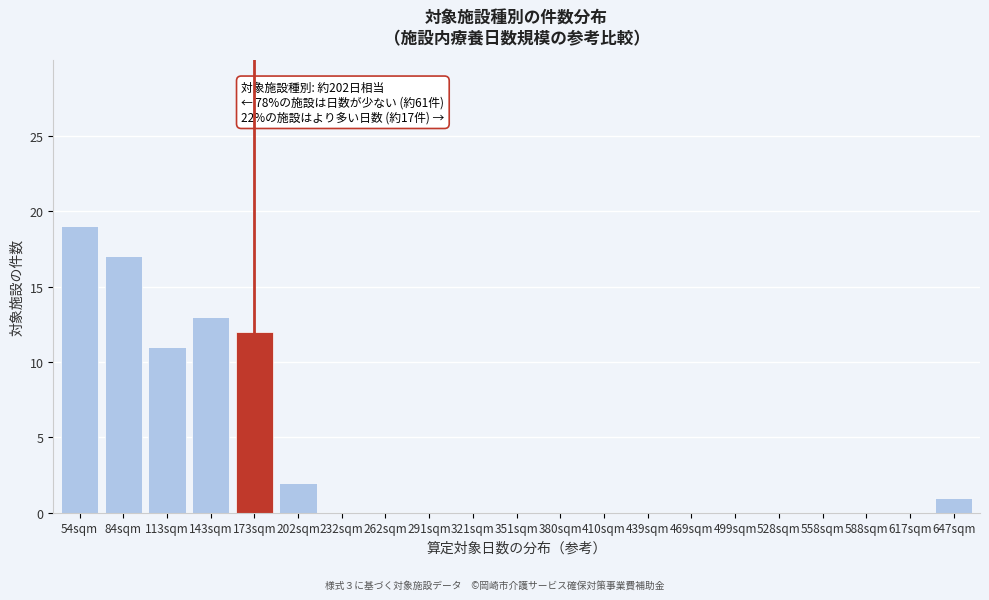

Reading left to right, transcribe all the data shown in this chart.

54sqm=19	84sqm=17	113sqm=11	143sqm=13	173sqm=12	202sqm=2	232sqm=0	262sqm=0	291sqm=0	321sqm=0	351sqm=0	380sqm=0	410sqm=0	439sqm=0	469sqm=0	499sqm=0	528sqm=0	558sqm=0	588sqm=0	617sqm=0	647sqm=1